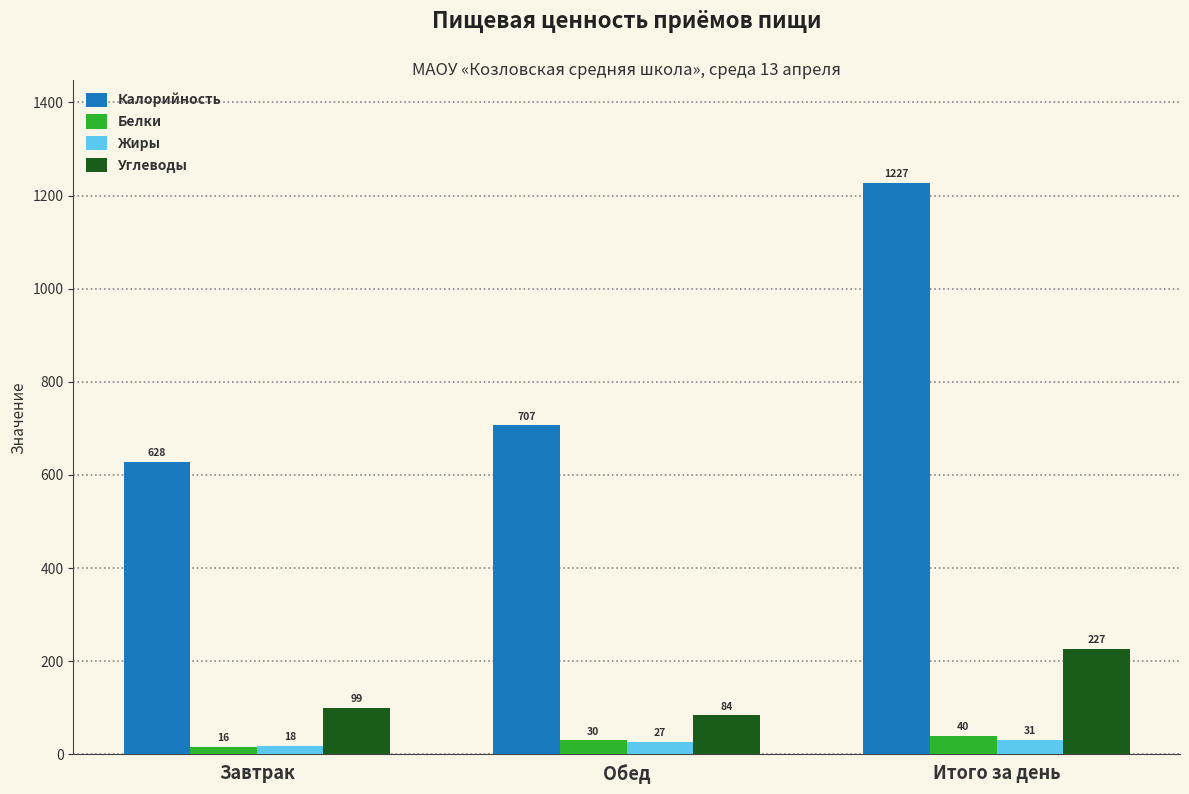

How many groups of bars are there?

3